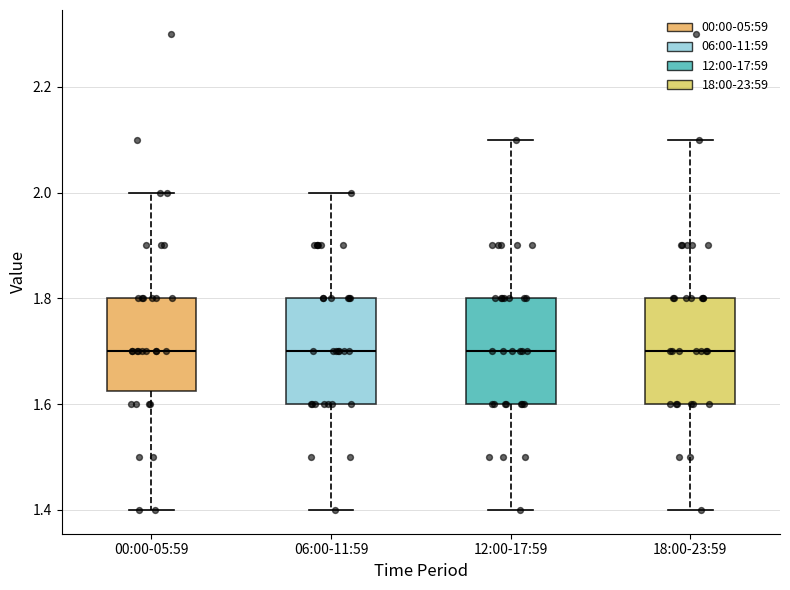

Where is the lower edge of the box for 06:00-11:59 on the y-axis? The values are not printed on the chart, so give them approximately, as read against the axis.

1.60